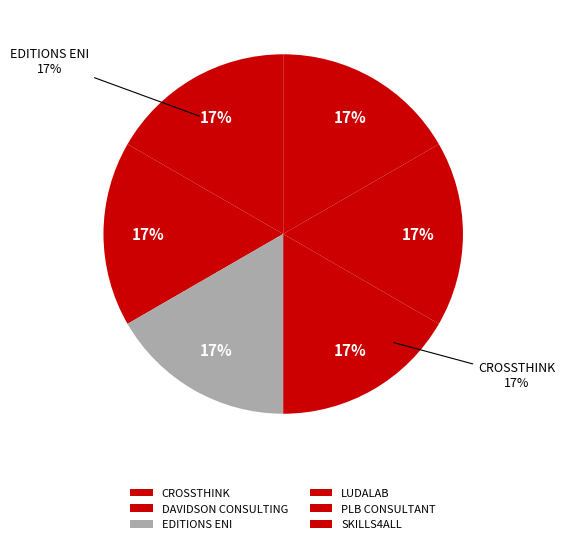

How many segments does this pie chart have?

6